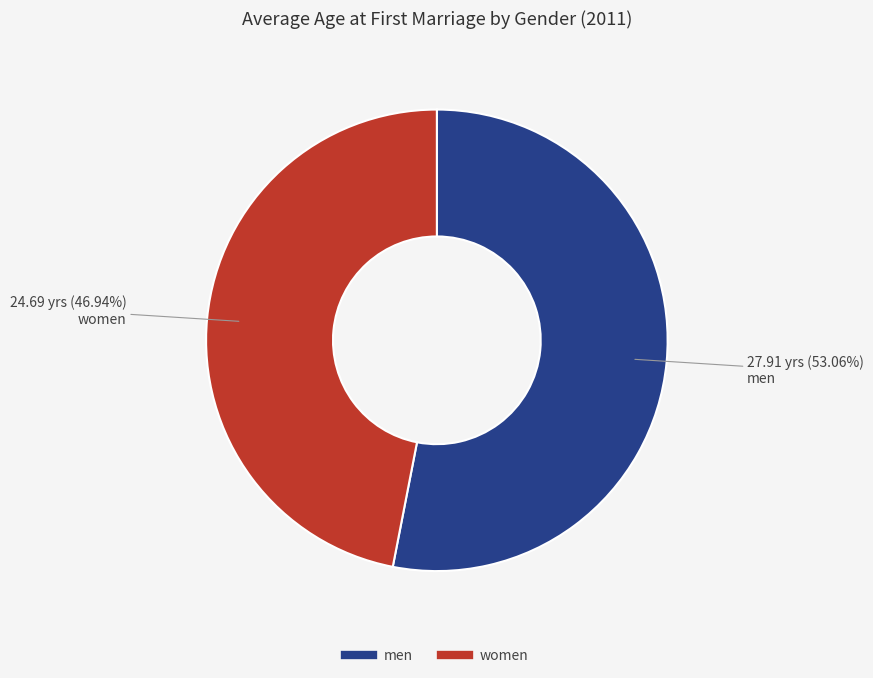

To the nearest percent, what percentage of the pie is women?

47%